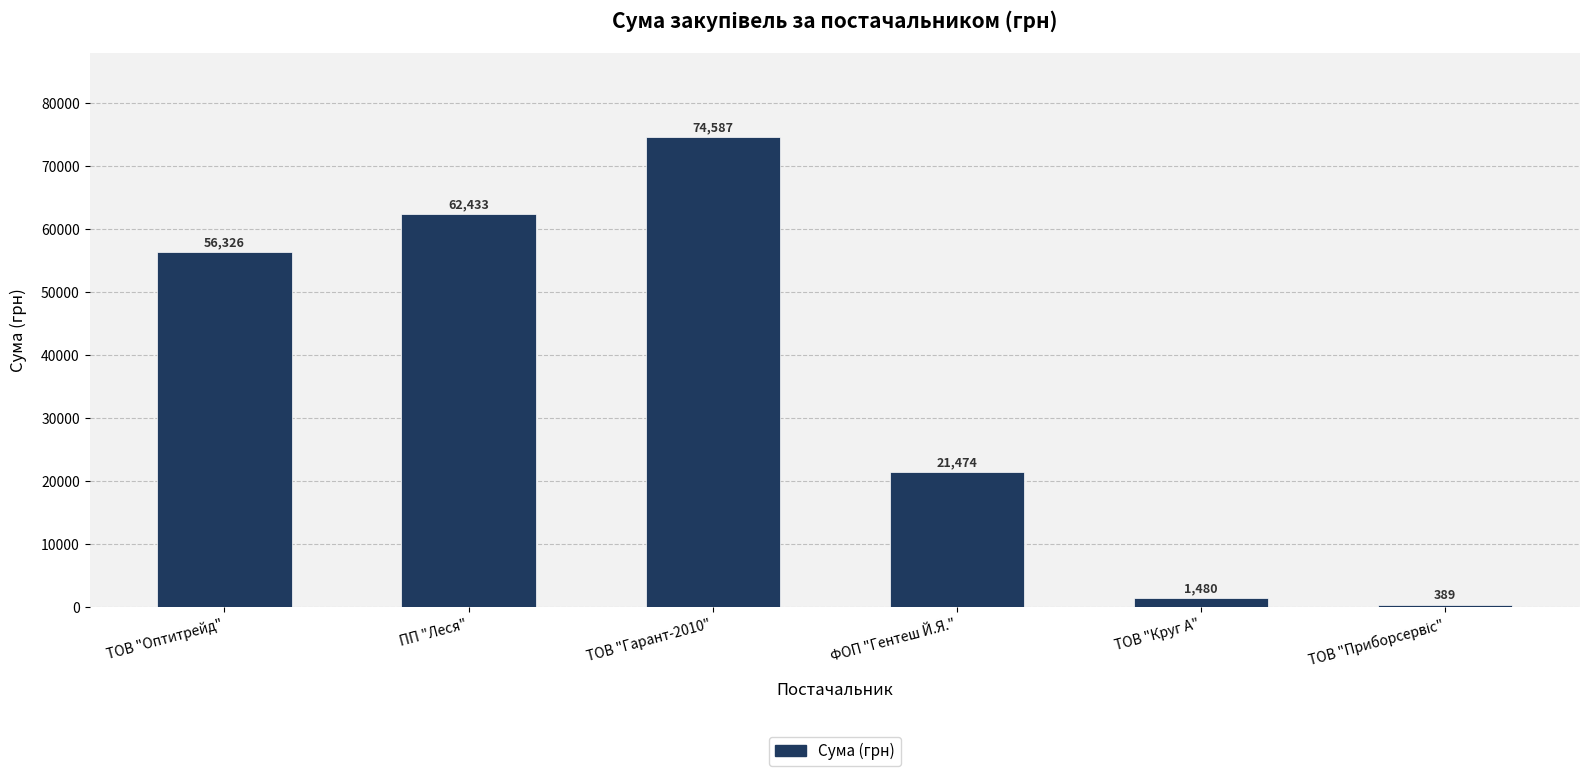

The chart shows a value of 19743.4 at ТОВ "Оптитрейд". True or false?

False